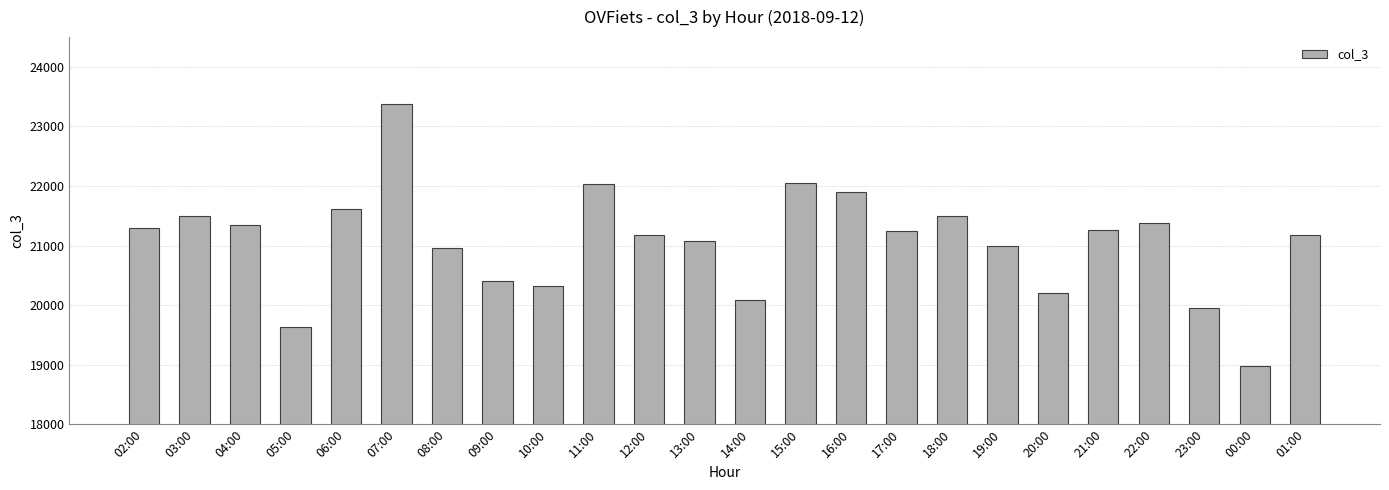

Between 11:00 and 00:00, which is larger?

11:00